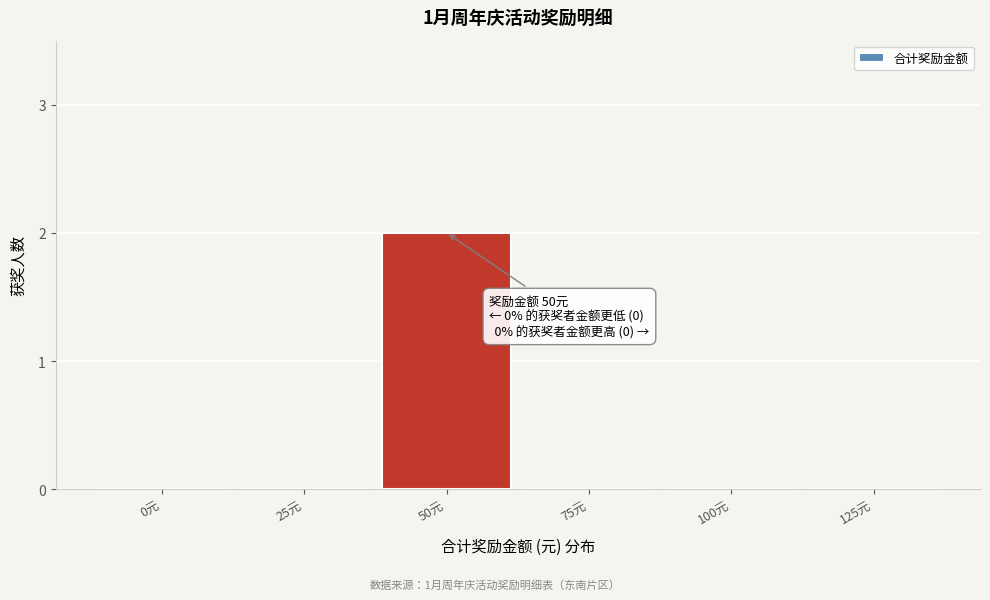

Reading right to left, what are all the values shown in this chart?

125元=0	100元=0	75元=0	50元=2	25元=0	0元=0